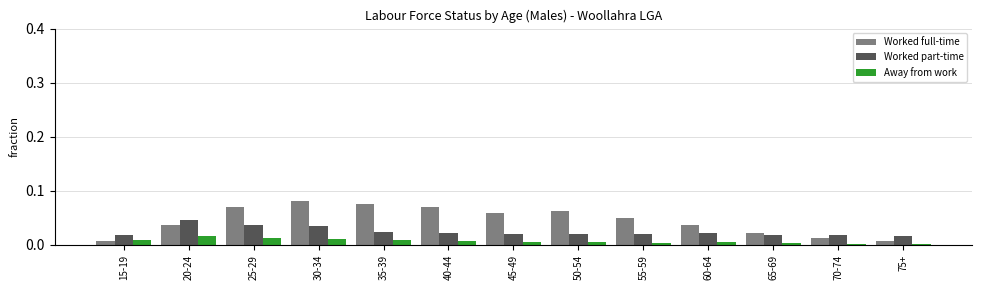

Which series has the largest range (max minus min)?

Worked full-time